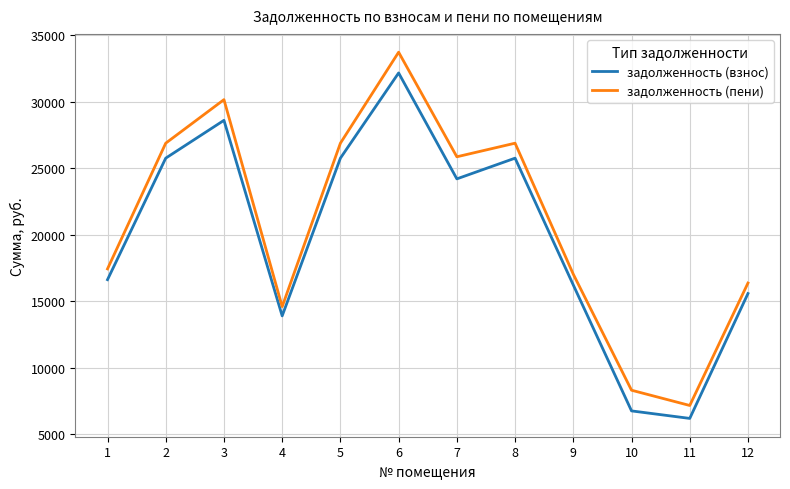

True or false: задолженность (пени) and задолженность (взнос) intersect in this chart.

False